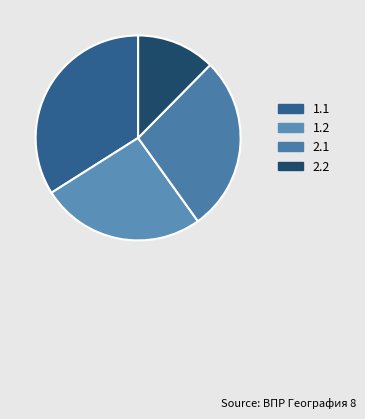

What percentage is the 2.2 slice, to the nearest percent?

12%